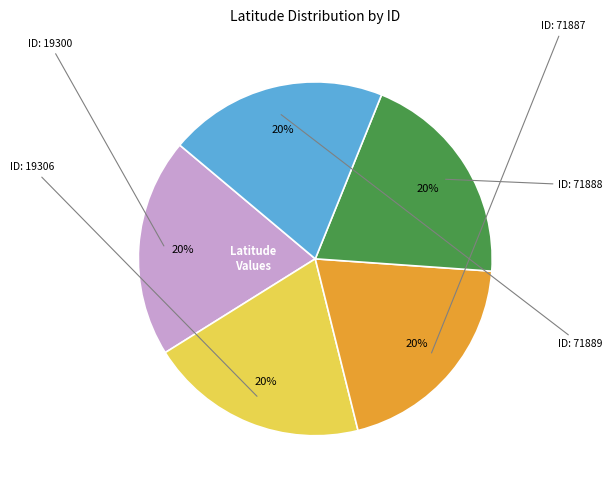

To the nearest percent, what is the average slice percentage?

20%